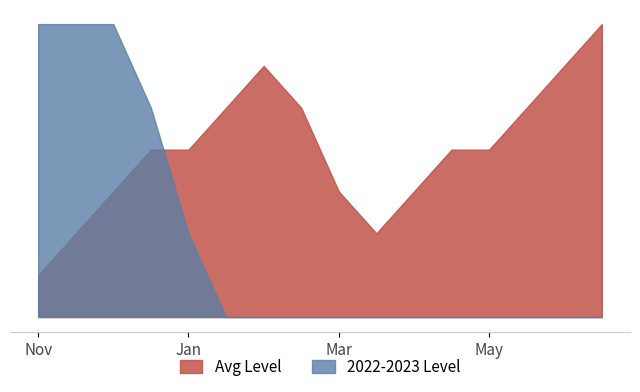

How many times do Avg Level and 2022-2023 Level cross each other?

1